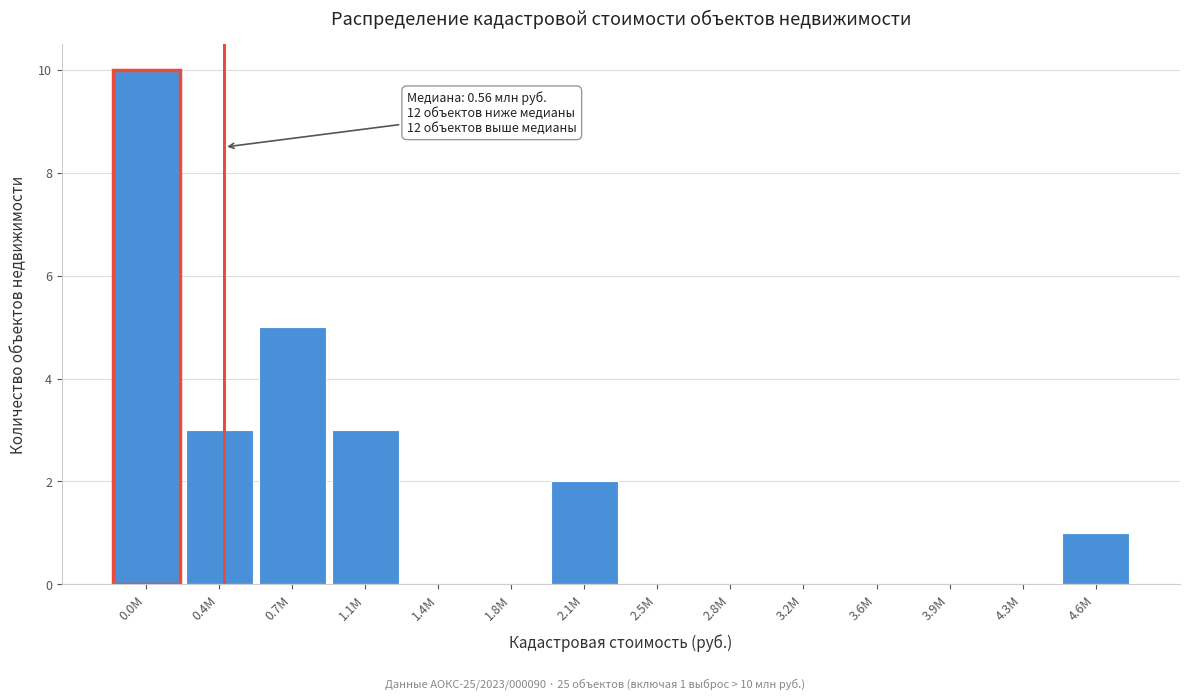

Reading left to right, extract all data points from this chart.

0.0M=10	0.4M=3	0.7M=5	1.1M=3	1.4M=0	1.8M=0	2.1M=2	2.5M=0	2.8M=0	3.2M=0	3.6M=0	3.9M=0	4.3M=0	4.6M=1